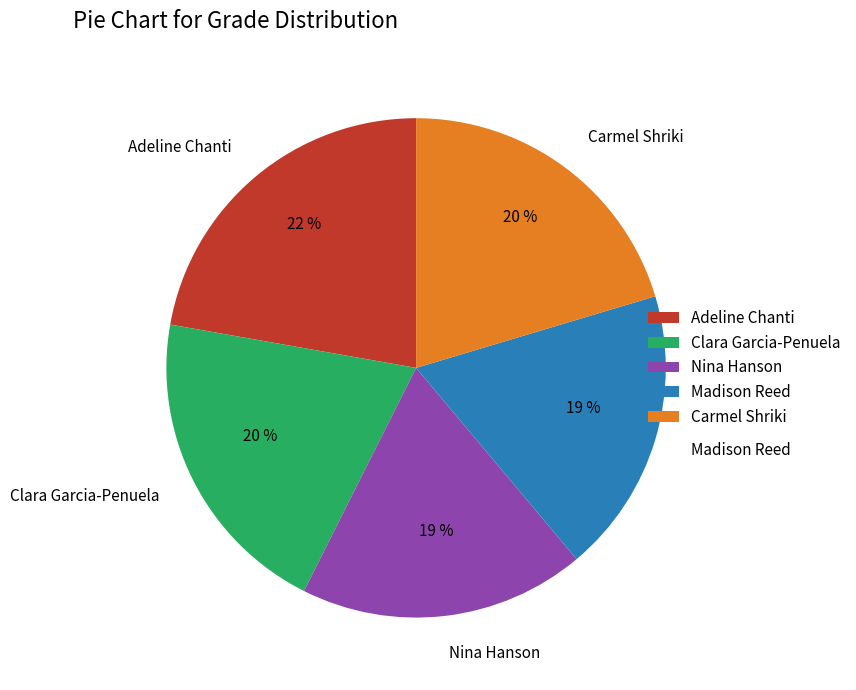

Combined, do Clara Garcia-Penuela and Nina Hanson account for over 50%?

No